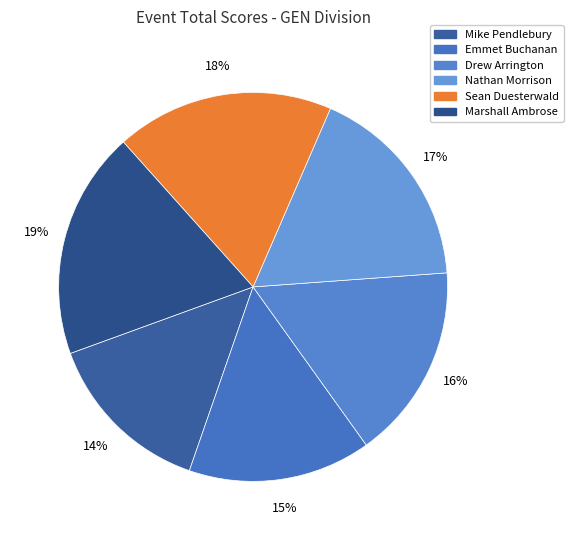

The Mike Pendlebury slice represents 14% of the pie. True or false?

True